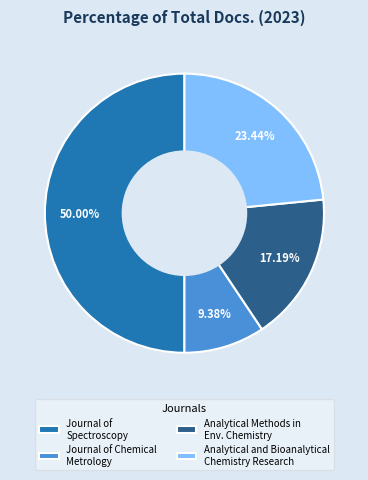

Combined, do Journal of Chemical Metrology and Analytical and Bioanalytical Chemistry Research account for over 50%?

No